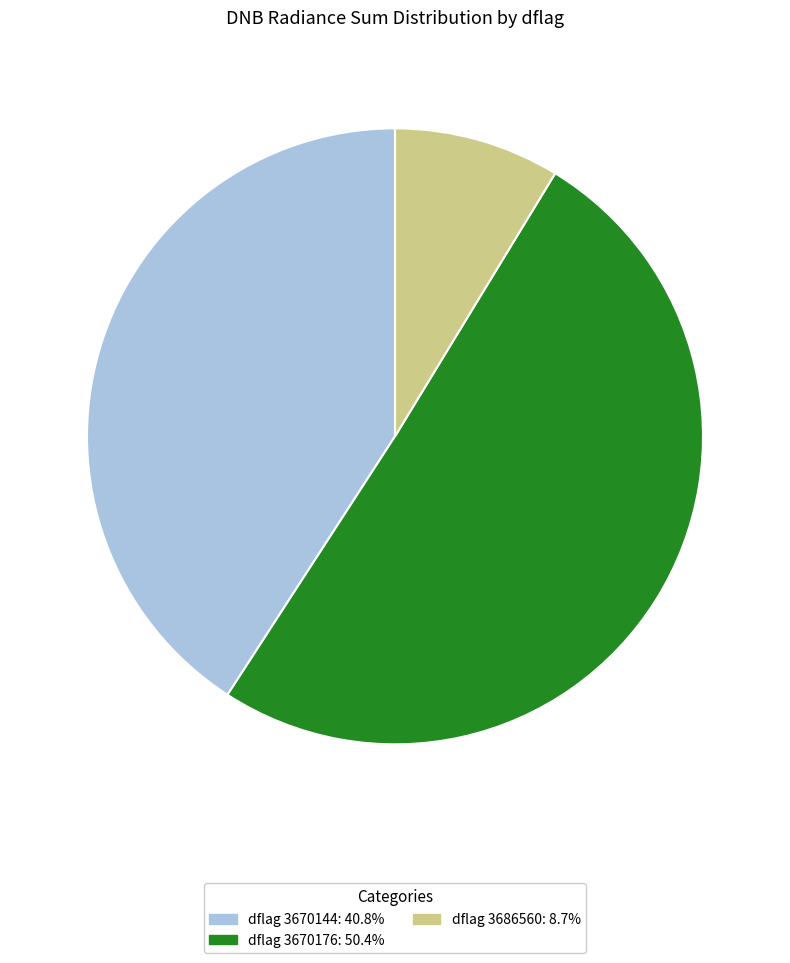

Do dflag 3686560: 8.7% and dflag 3670144: 40.8% together represent more than half of the pie?

No